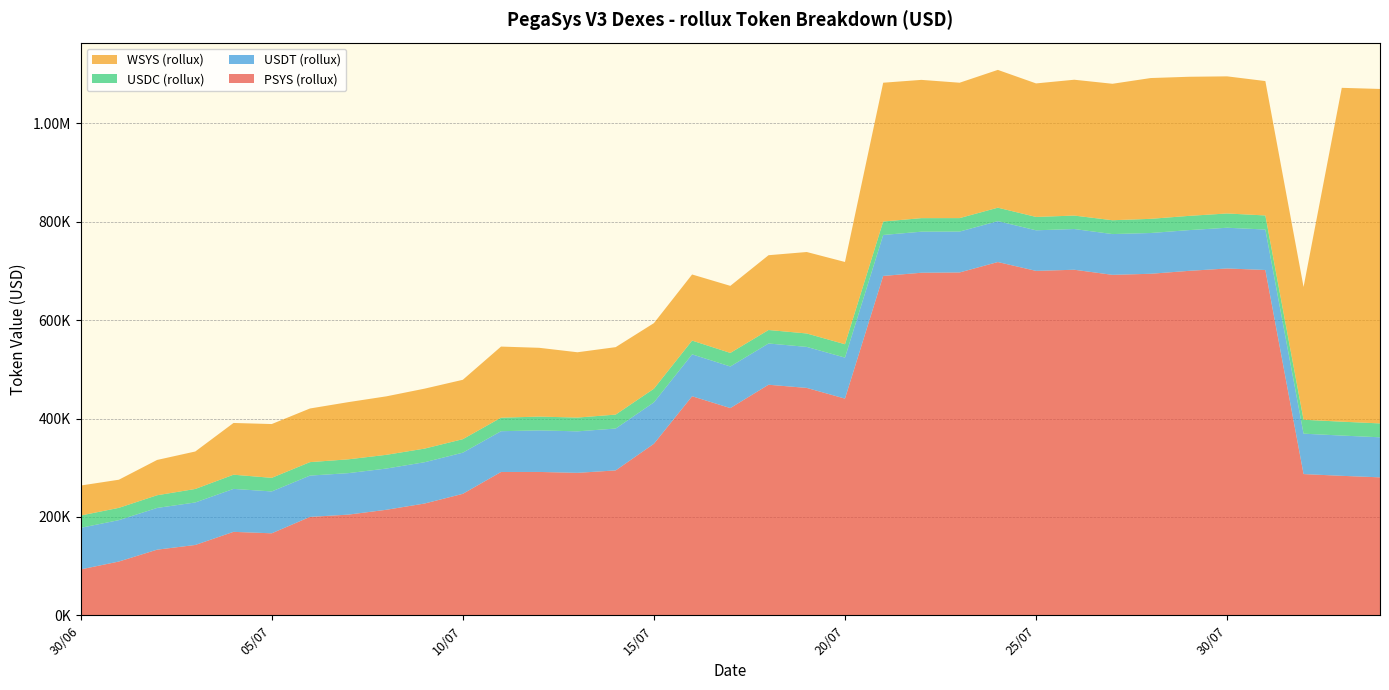

Reading right to left, list all the values displayed in this chart.

PSYS (rollux): 280487.8	283566.1	287131.0	702137.2	705193.2	700356.4	694422.0	692247.1	702618.1	700278.3	718285.3	697104.7	696517.5	690027.7	440581.5	462325.5	468794.1	421346.3	445373.1	348714.9	294595.9	289615.7	291468.7	291391.0	246966.2	227254.7	214540.3	204649.9	200049.9	166690.0	169656.5	142975.4	133417.2	109287.6	93246.4
USDT (rollux): 81442.7	81891.3	82181.8	82270.1	82843.4	82839.6	82912.9	82930.2	82807.0	82555.2	83176.4	83179.8	83499.1	83296.6	83393.2	83418.3	83884.7	84575.7	85229.2	84242.0	85143.0	84405.0	84508.1	82914.6	83721.6	83994.4	83842.4	84372.4	84001.5	85135.4	87355.1	86451.7	84853.1	84200.0	84588.3
USDC (rollux): 28208.0	28241.3	28323.4	28607.0	29007.8	28951.7	28804.3	28113.5	27342.2	27179.6	27348.4	27344.5	27525.1	27362.1	27184.2	27279.8	27421.0	27548.7	27981.1	27712.8	28334.4	28007.0	28042.8	27455.4	27419.7	27683.2	27910.7	28062.6	27368.4	27633.4	28837.3	27439.7	25785.1	24983.0	24995.0
WSYS (rollux): 680106.1	678816.6	269972.8	273270.1	278810.5	282870.2	286285.5	277481.4	276229.2	271497.8	280193.0	275278.9	281159.9	282227.5	167259.4	165656.1	152071.1	136398.4	134415.4	133391.9	137160.5	132803.0	139874.2	144621.7	120742.2	121897.3	118917.1	116277.8	109067.6	109396.3	105209.8	76205.7	71792.5	57189.5	60996.6